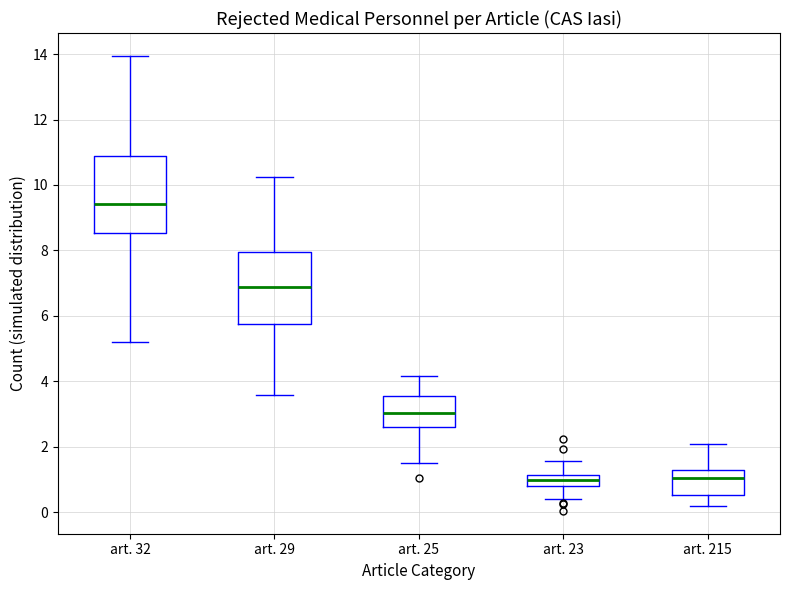

Reading left to right, transcribe this box plot: for each box, give where its median line is, the range the box spans, and where its two whiskers end, as read against the y-axis. The values are not printed on the chart, so give them approximately, as read against the axis.

art. 32: median 9.4, box 8.6 to 11.0, whiskers 5.2 to 14.0
art. 29: median 6.8, box 5.8 to 8.0, whiskers 3.6 to 10.2
art. 25: median 3.0, box 2.6 to 3.6, whiskers 1.6 to 4.2
art. 23: median 1.0, box 0.8 to 1.2, whiskers 0.4 to 1.6
art. 215: median 1.0, box 0.6 to 1.2, whiskers 0.2 to 2.0